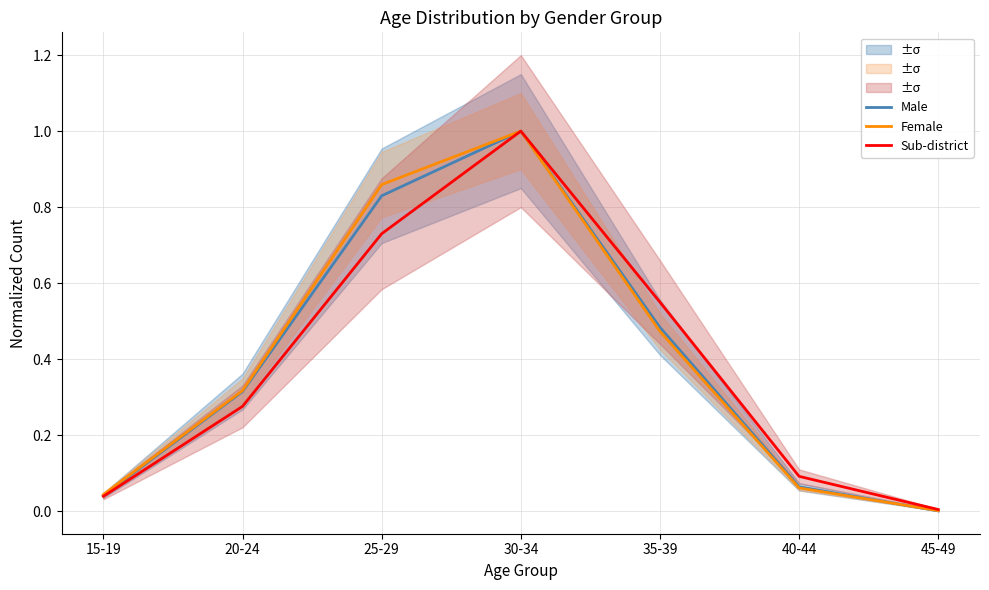

The Male series shows 1.0 at 30-34. True or false?

True